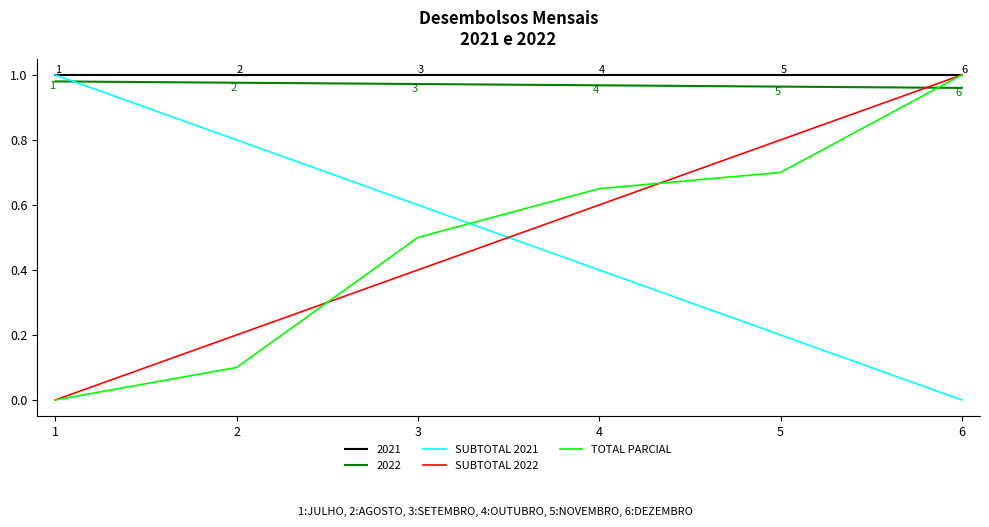

Which category has the lowest value in the TOTAL PARCIAL series?

1